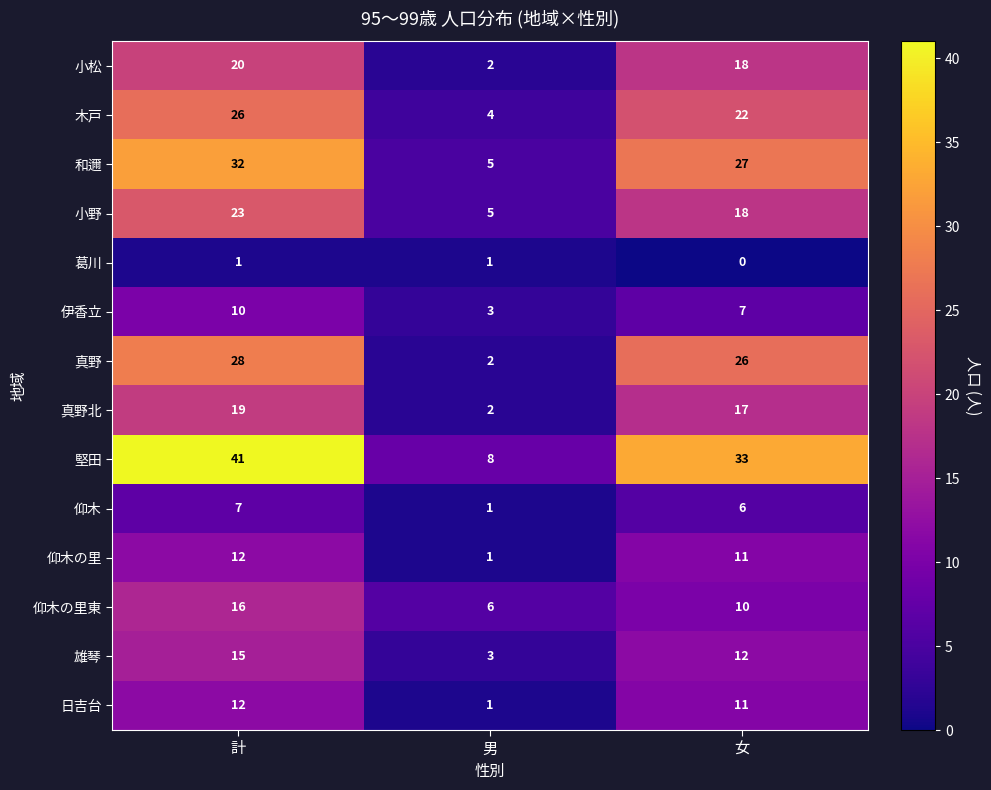

List the labels in order of 小松 value, smallest first.

男, 女, 計